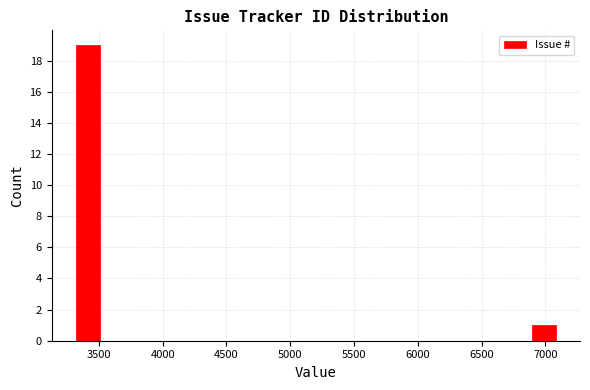

Read against the x-axis, roughly where is the centre of the tallest bar?

3400